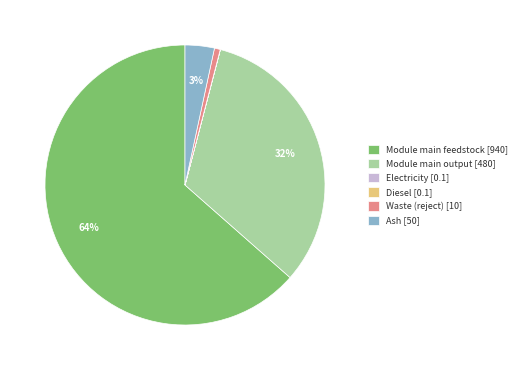

Combined, do Module main output [480] and Waste (reject) [10] account for over 50%?

No